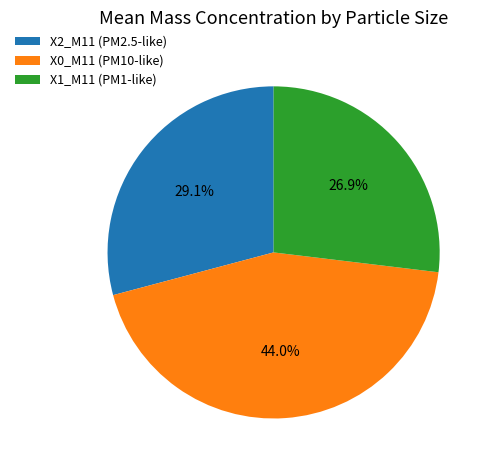

Which slice is the smallest?

X1_M11 (PM1-like)